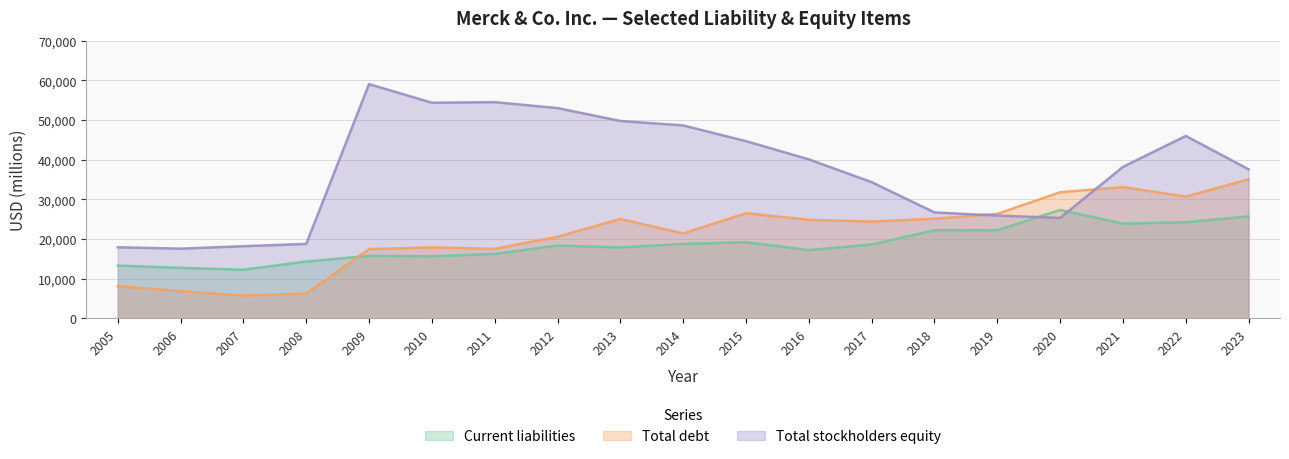

Which series has the largest total across all categories?

Total stockholders equity